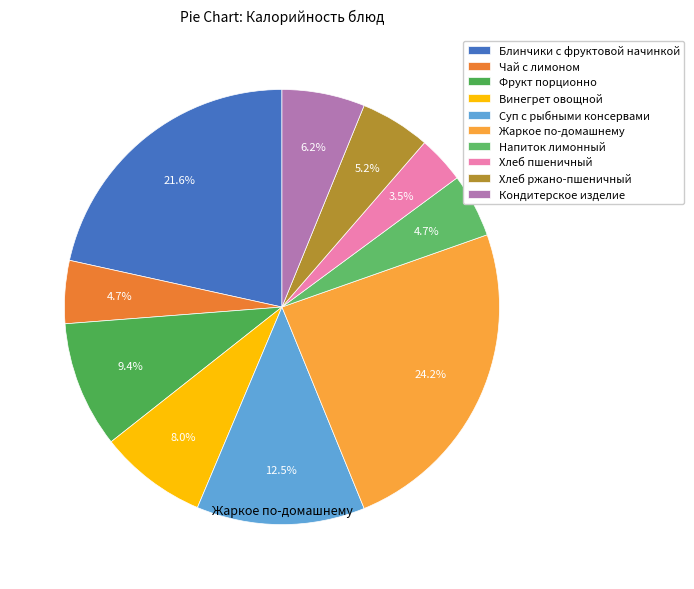

How many segments does this pie chart have?

10